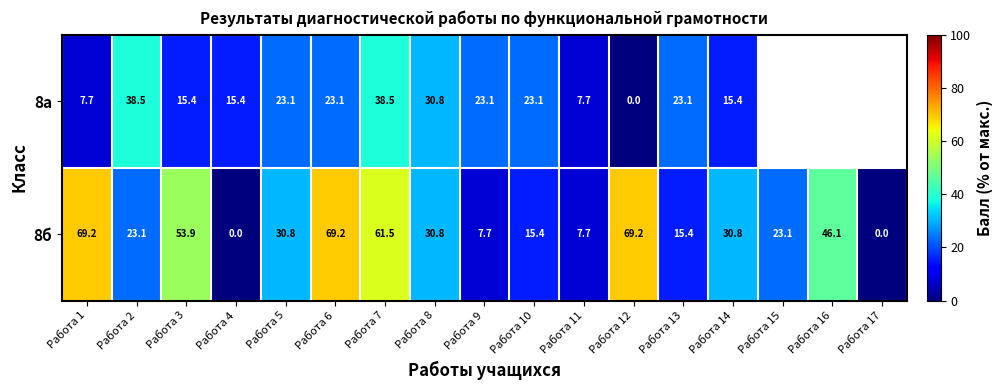

At which category is the sum across all series the highest?

Работа 7